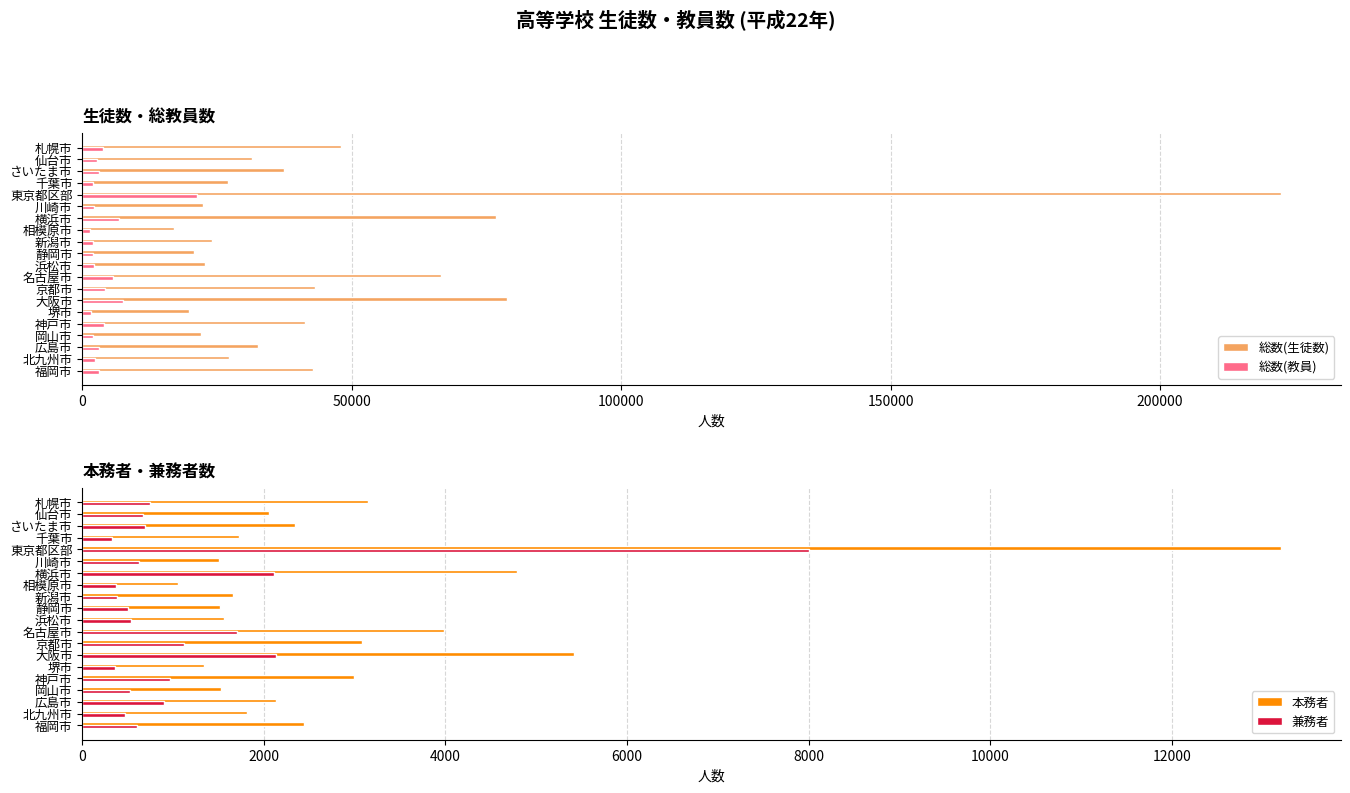

How many values in the 総数(生徒数) series are below 32579?

10